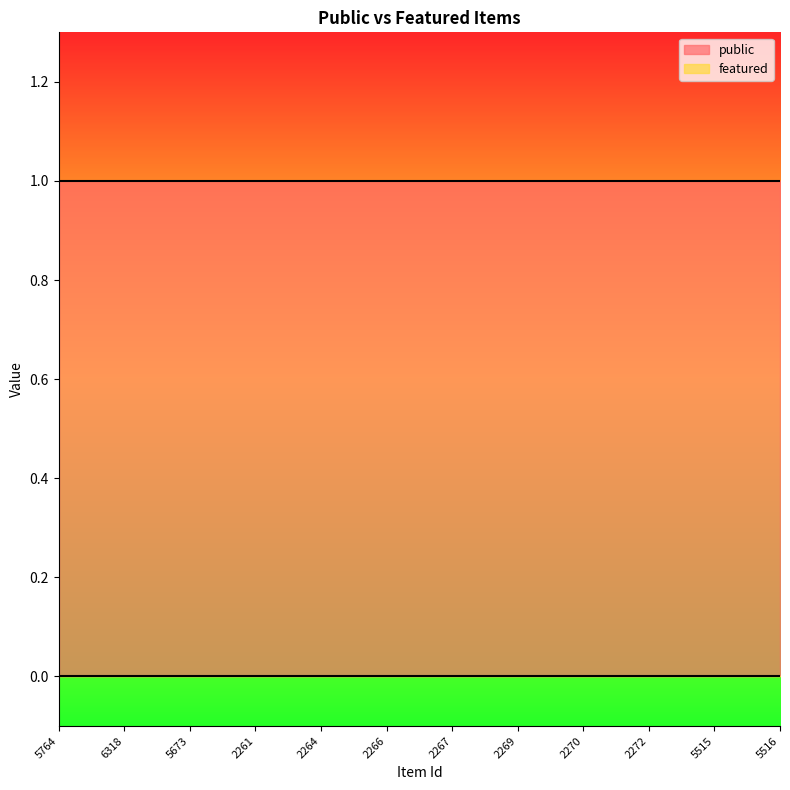

What is the value of the public point at the 3rd from the left?

1